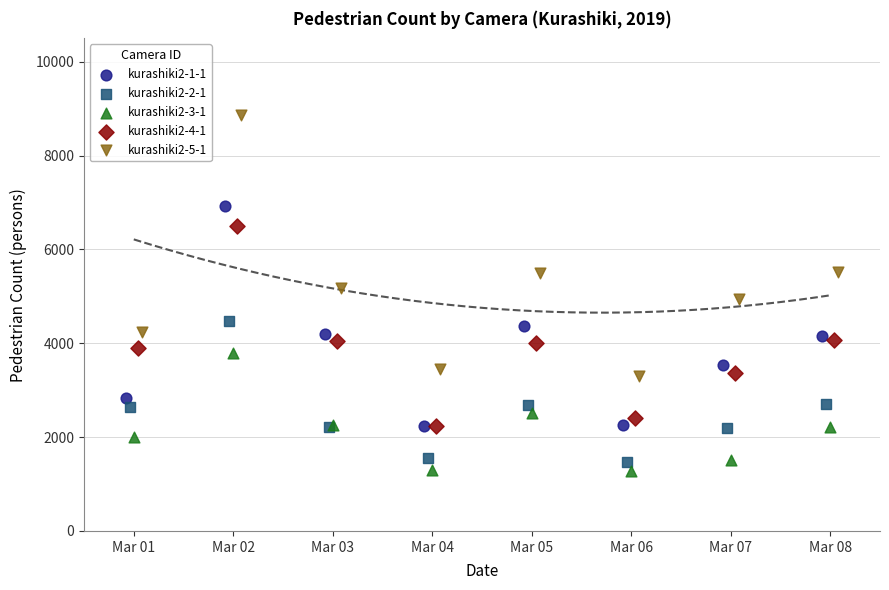

What are all the series names shown in the legend?

kurashiki2-1-1, kurashiki2-2-1, kurashiki2-3-1, kurashiki2-4-1, kurashiki2-5-1